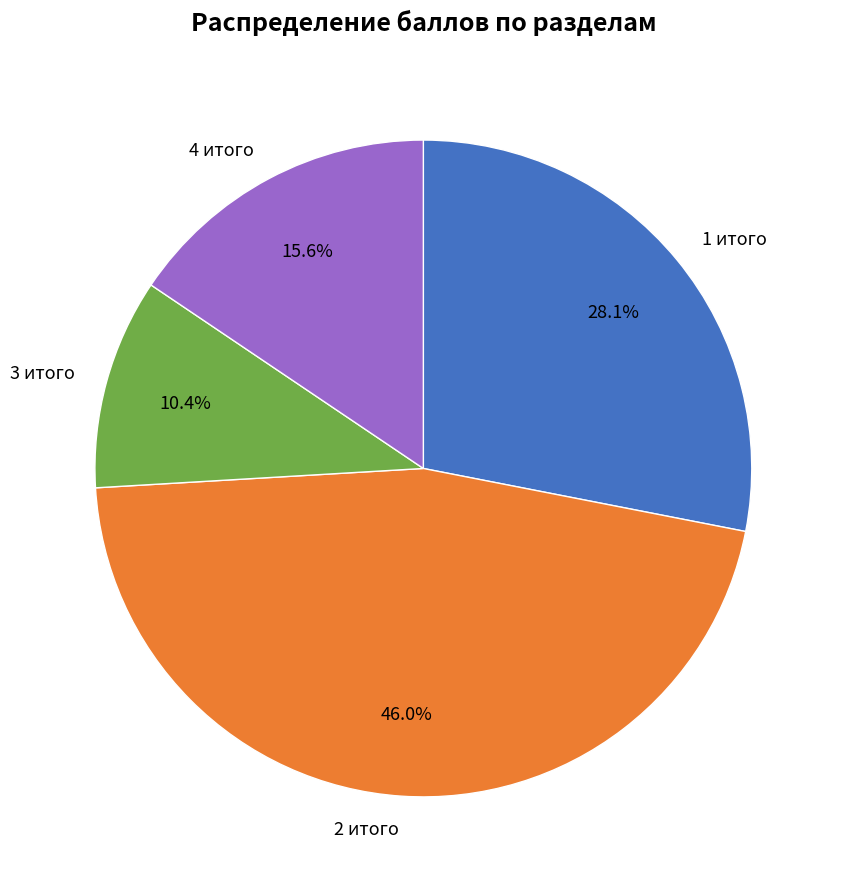

To the nearest percent, what is the difference between the 4 итого and 2 итого slice percentages?

30%